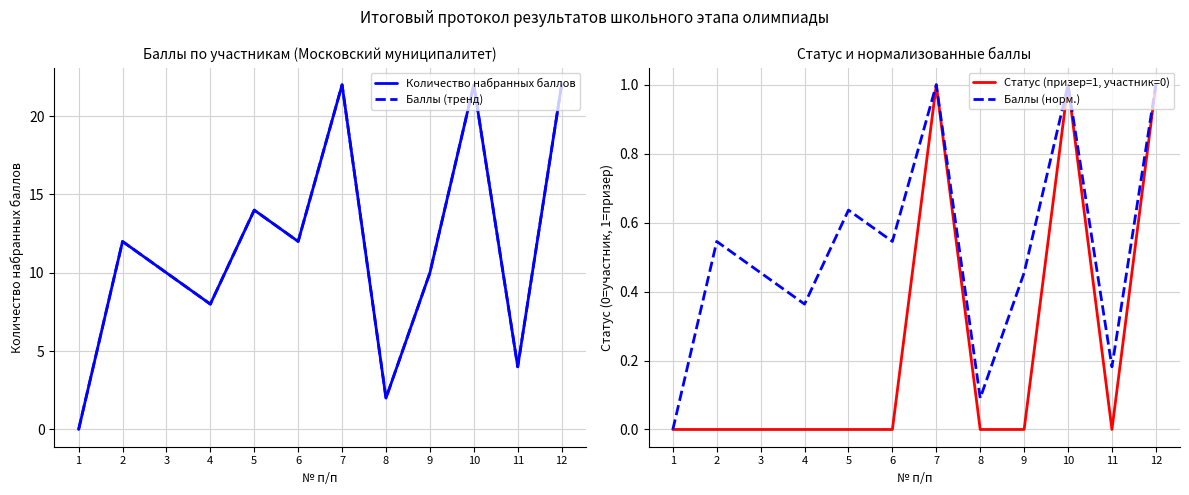

Does the chart have visible grid lines?

Yes